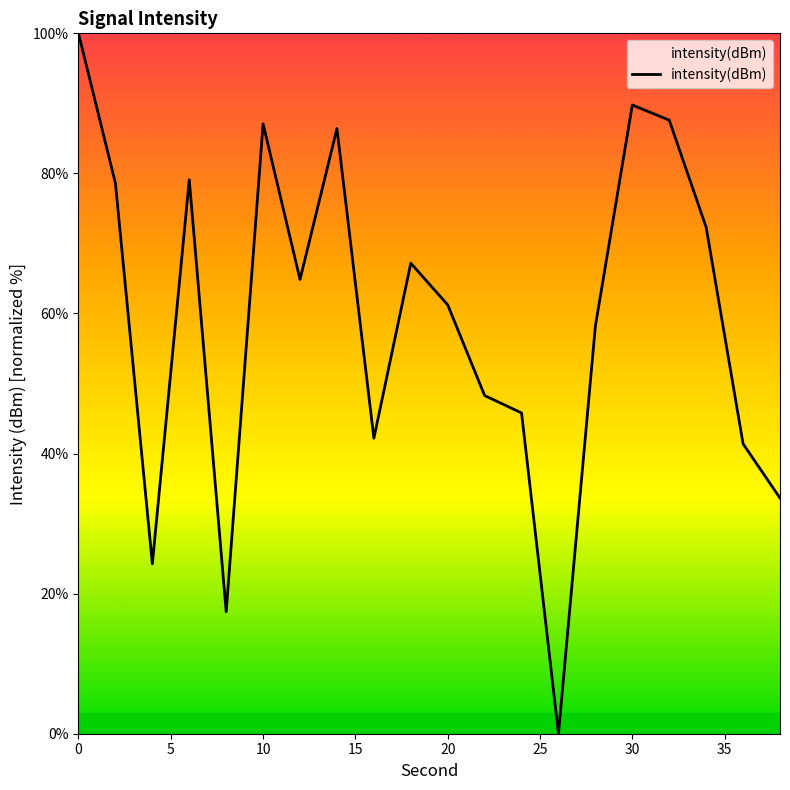

What is the maximum value shown in the chart?

100.0